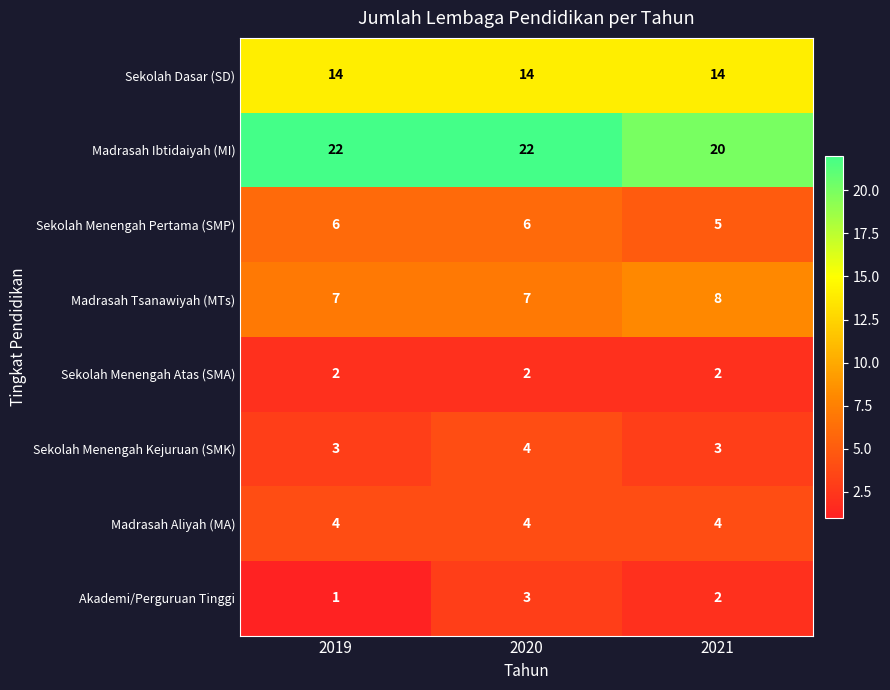

The Sekolah Dasar (SD) series shows 24 at 2019. True or false?

False